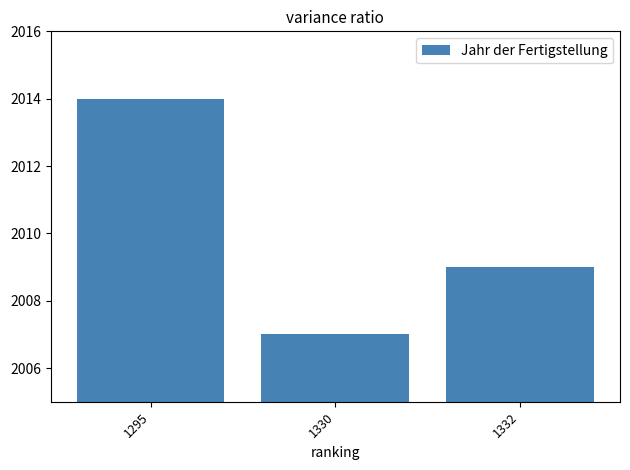

What is the minimum value shown in the chart?

2007